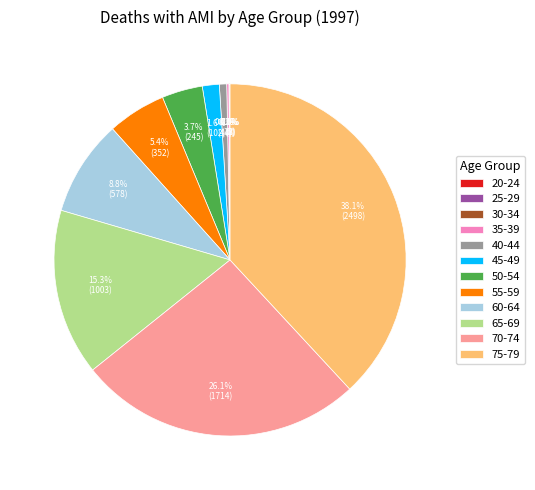

How many segments does this pie chart have?

12